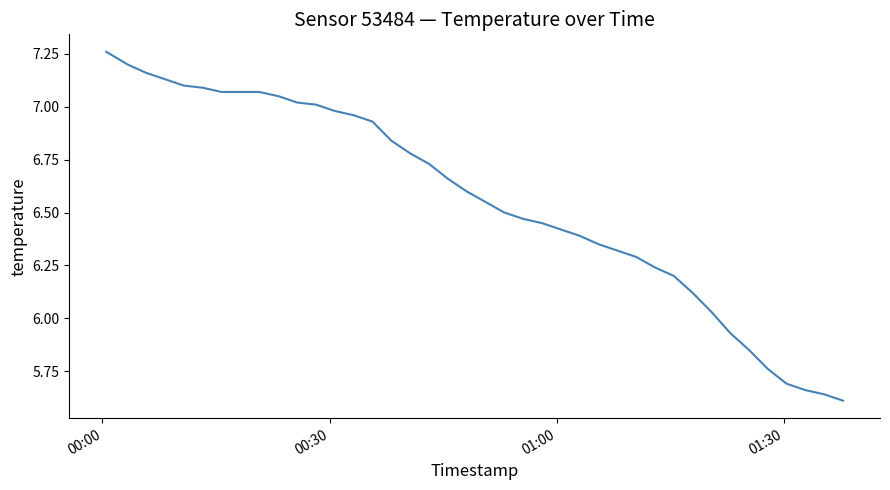

Is this an area chart (filled region under the line)?

No